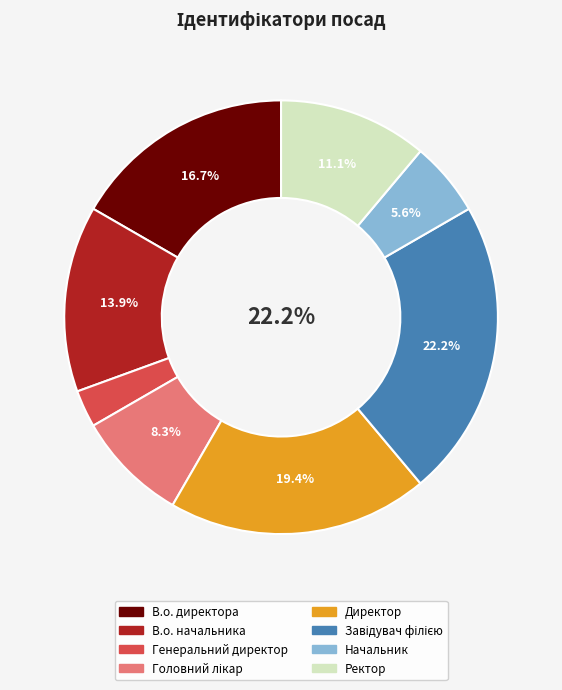

Does Ректор represent more than half of the total?

No